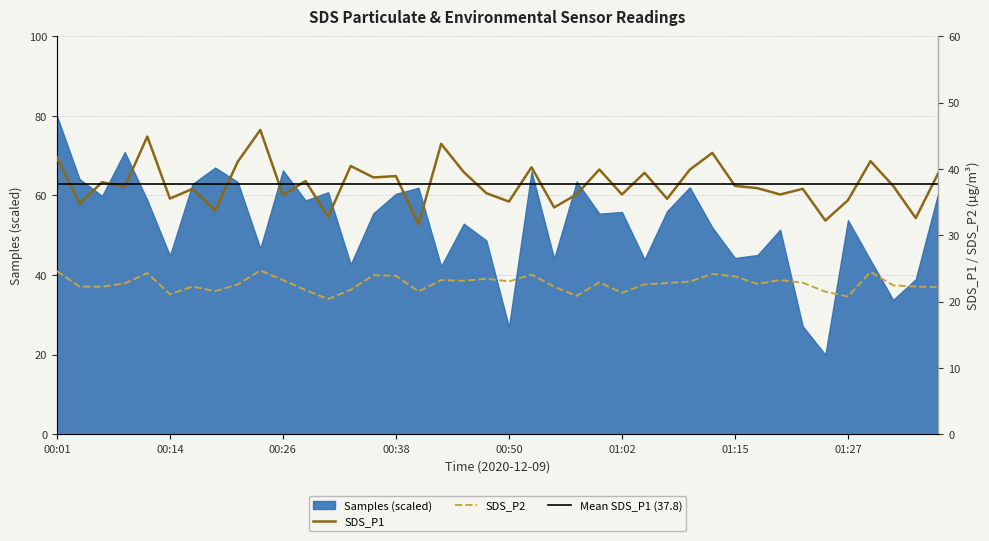

At which category does SDS_P1 reach its first local peak?

00:06